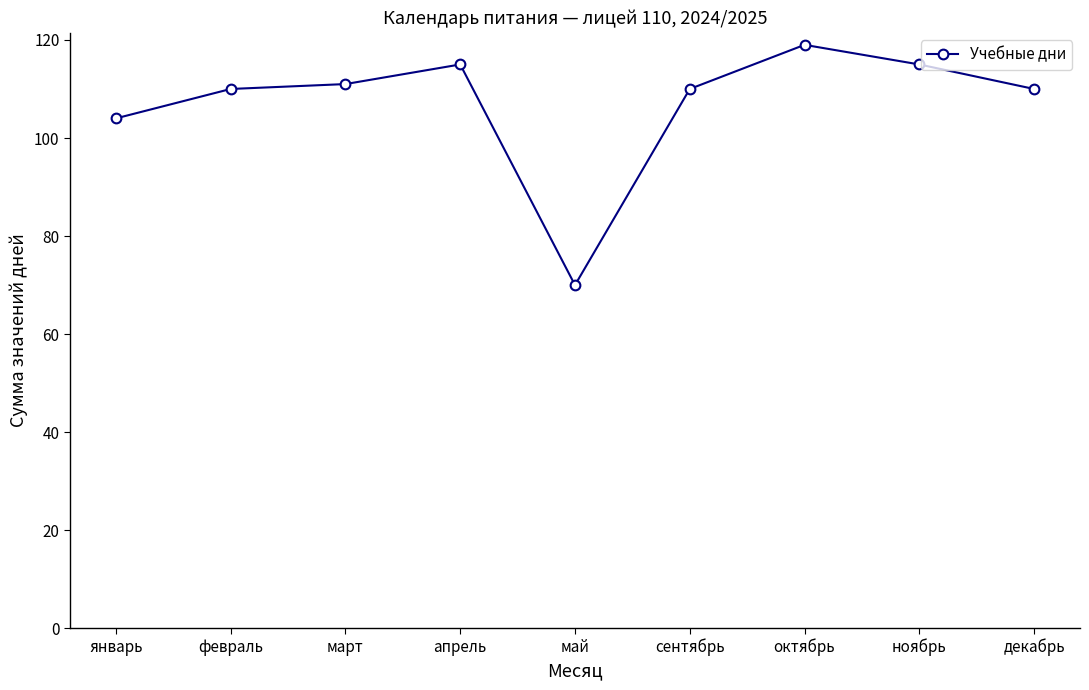

What position from the right is сентябрь?

4